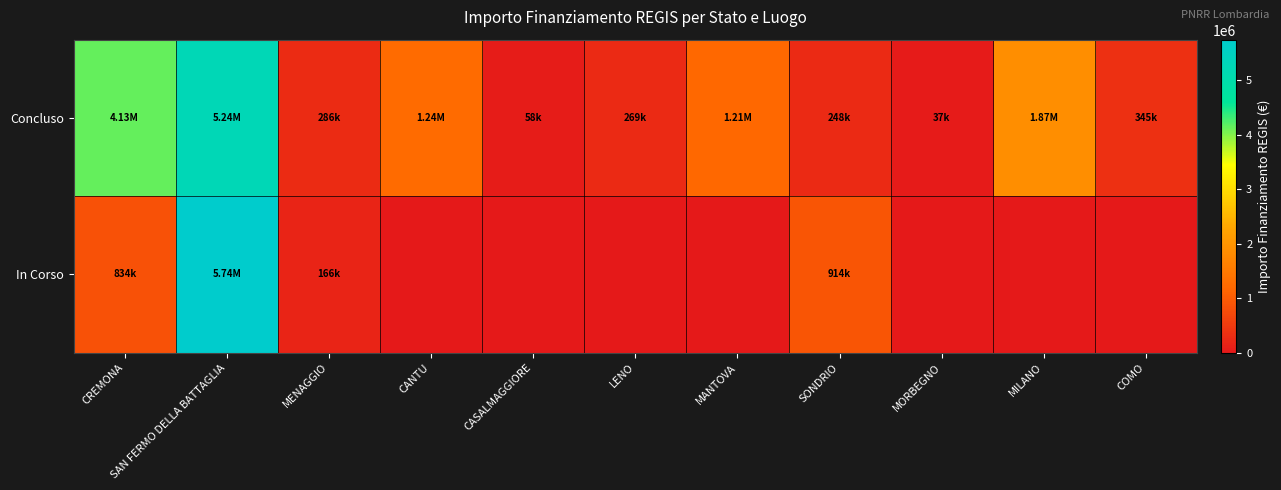

Reading left to right, list all the values displayed in this chart.

Concluso: CREMONA=4132595.6	SAN FERMO DELLA BATTAGLIA=5239015.0	MENAGGIO=286114.4	CANTU=1242450.0	CASALMAGGIORE=57564.0	LENO=269021.9	MANTOVA=1206048.8	SONDRIO=247700.0	MORBEGNO=36600.0	MILANO=1866366.7	COMO=344882.5
In Corso: CREMONA=833874.0	SAN FERMO DELLA BATTAGLIA=5741857.7	MENAGGIO=165553.7	CANTU=0.0	CASALMAGGIORE=0.0	LENO=0.0	MANTOVA=0.0	SONDRIO=914000.0	MORBEGNO=0.0	MILANO=0.0	COMO=0.0